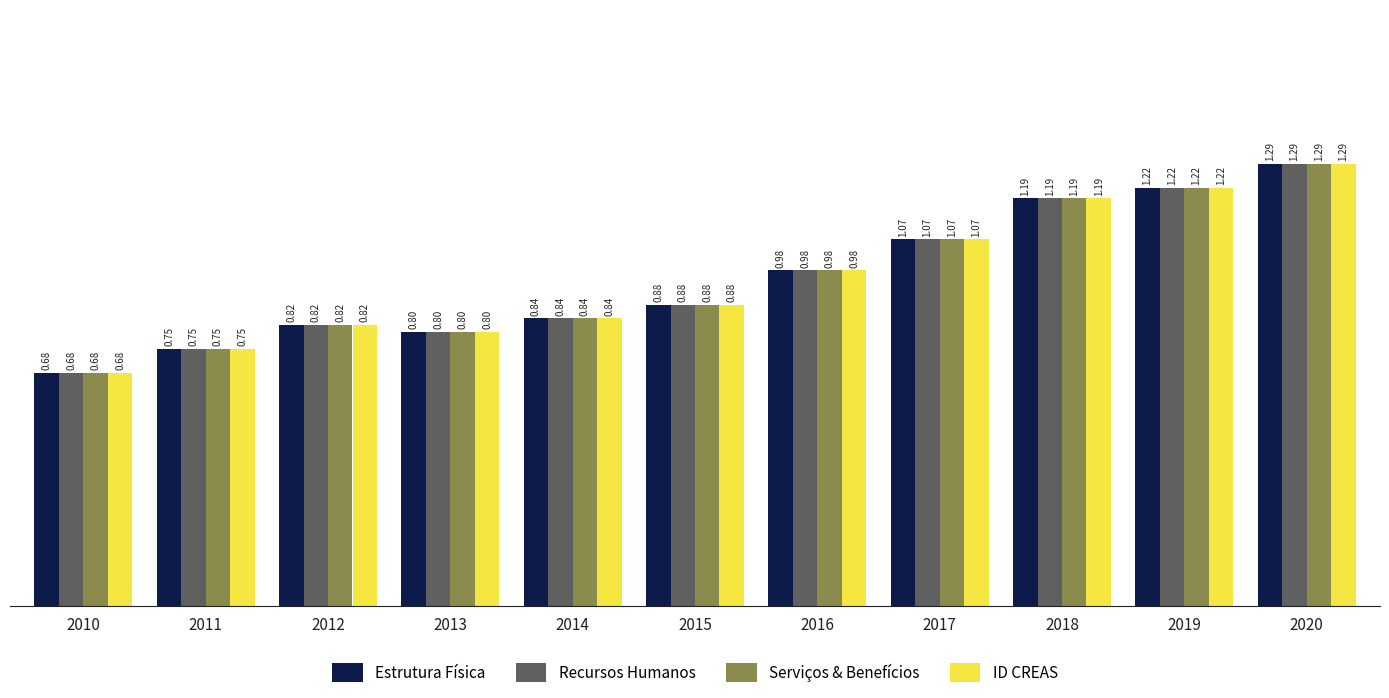

What is the value of the Serviços & Benefícios bar at the 4th from the left?

0.8